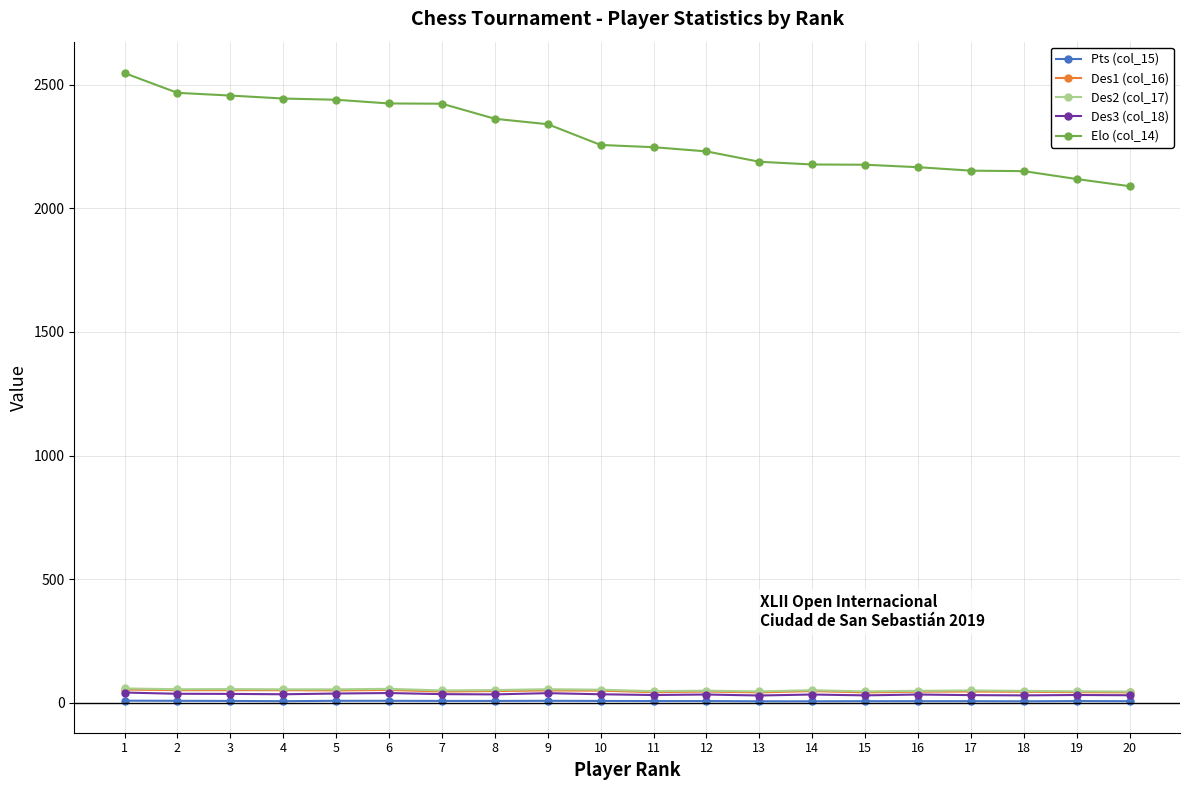

What is the maximum value shown in the chart?

2548.0